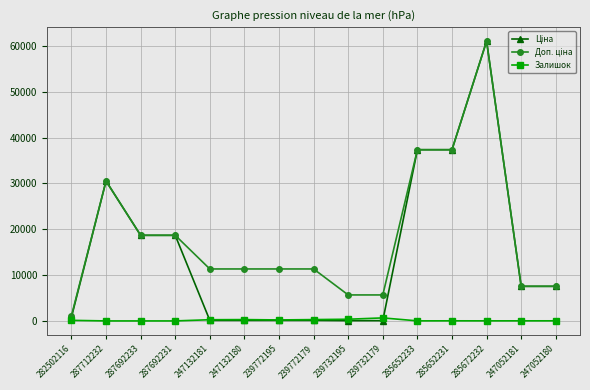

True or false: Залишок has more than 1 points higher than both neighbors.

True